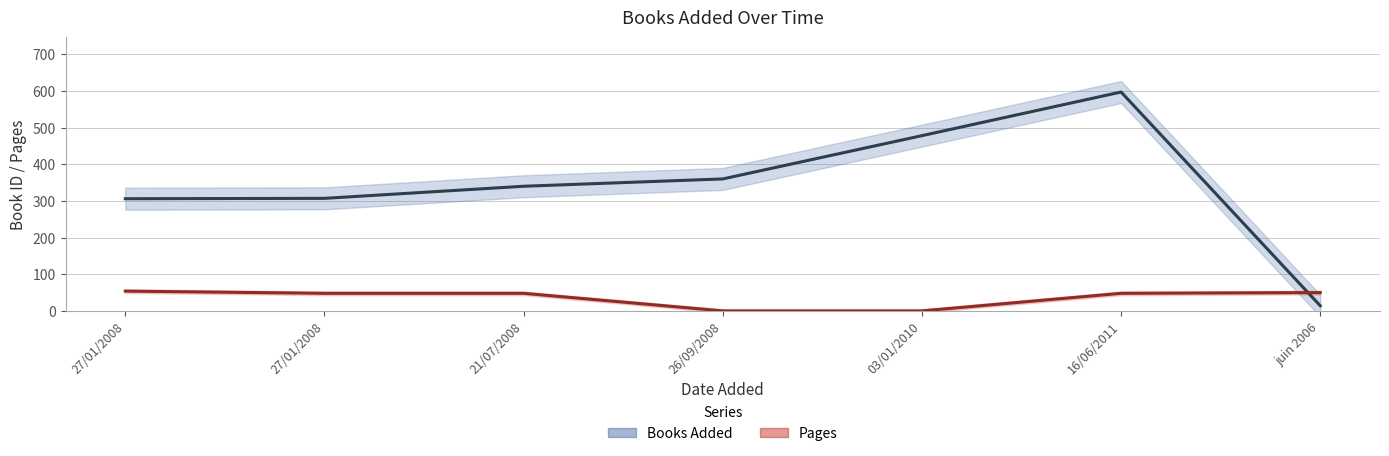

List the labels in order of Books Added value, largest first.

16/06/2011, 03/01/2010, 26/09/2008, 21/07/2008, 27/01/2008, 27/01/2008, juin 2006